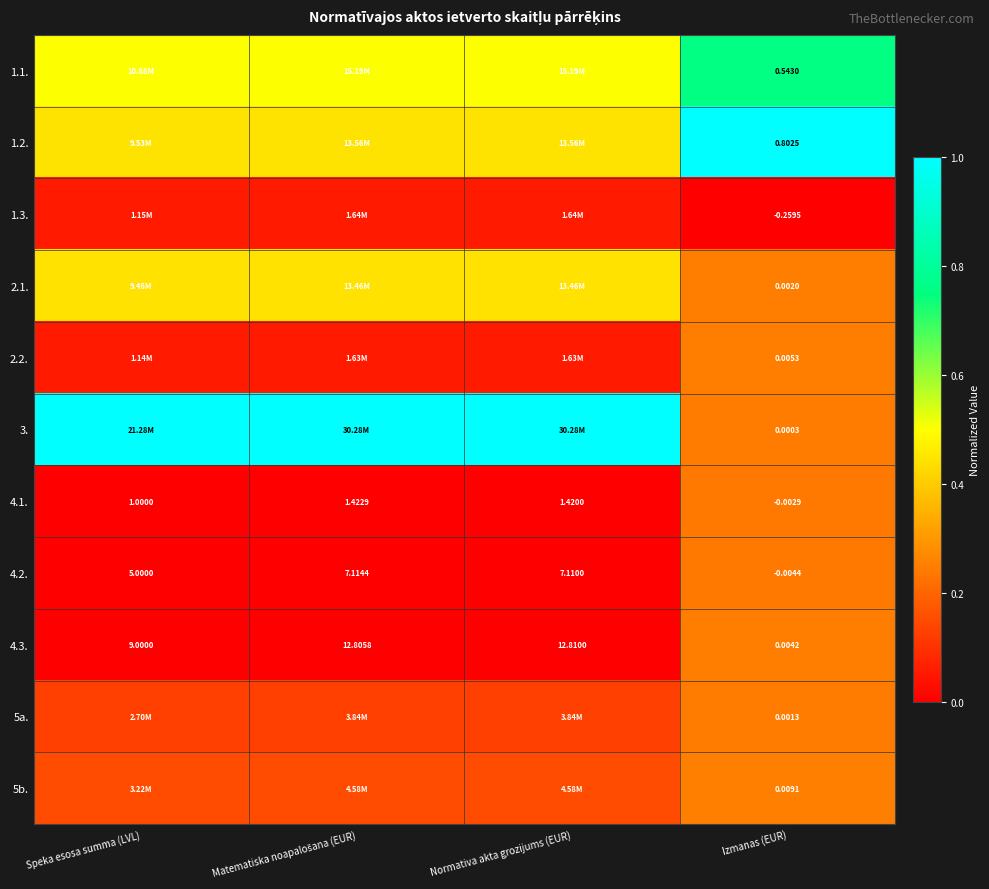

Which has a higher value, Normativa akta grozijums (EUR) or Matematiska noapalošana (EUR)?

Normativa akta grozijums (EUR)